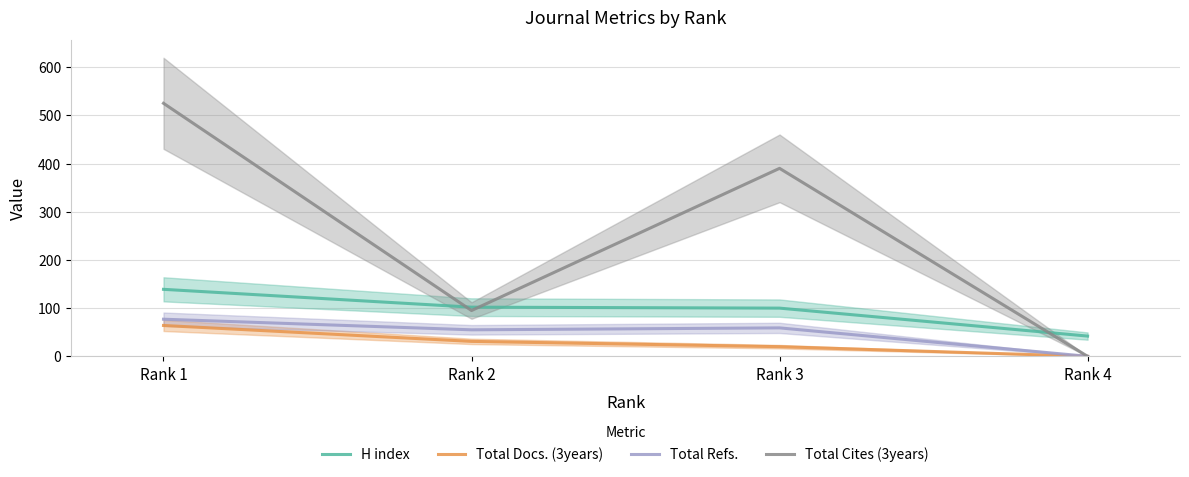

Reading left to right, what are all the values shown in this chart?

H index: Rank 1=139	Rank 2=102	Rank 3=100	Rank 4=42
Total Docs. (3years): Rank 1=64	Rank 2=31	Rank 3=20	Rank 4=0
Total Refs.: Rank 1=77	Rank 2=55	Rank 3=59	Rank 4=0
Total Cites (3years): Rank 1=525	Rank 2=95	Rank 3=390	Rank 4=0